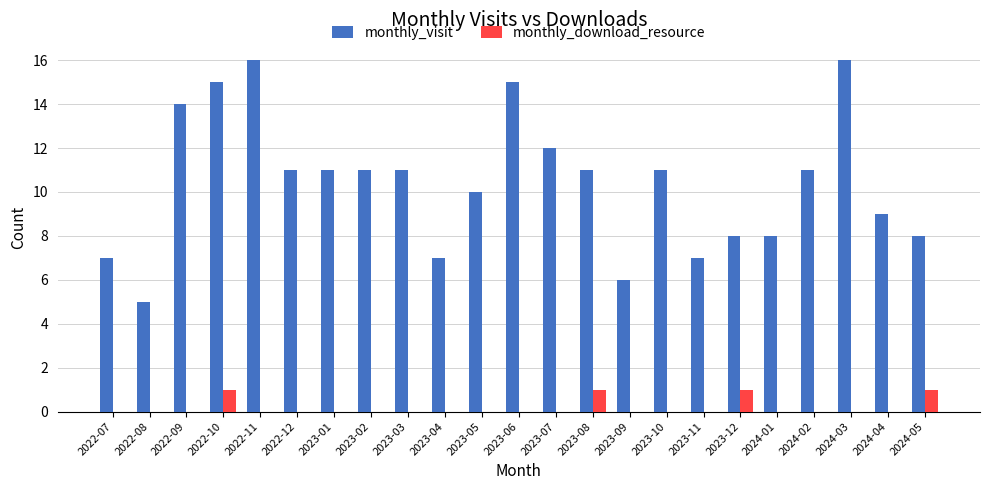

Between 2023-09 and 2023-11, which series saw the biggest shift?

monthly_visit